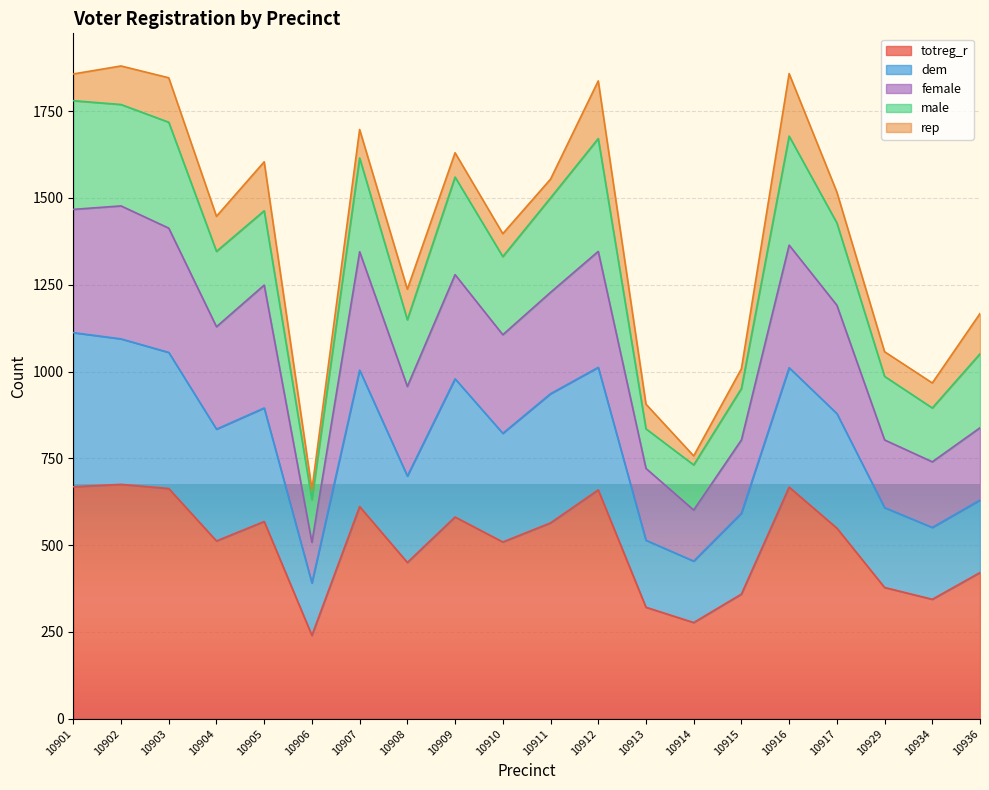

Is the value of dem at 10916 greater than the value of totreg_r at 10934?

Yes